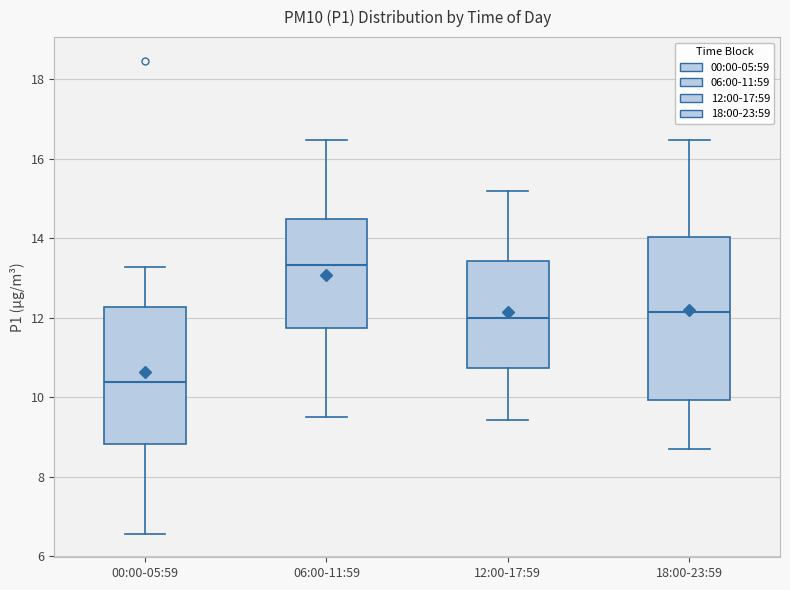

Comparing the boxes themselves (not the whiskers), which one is the tallest?

18:00-23:59